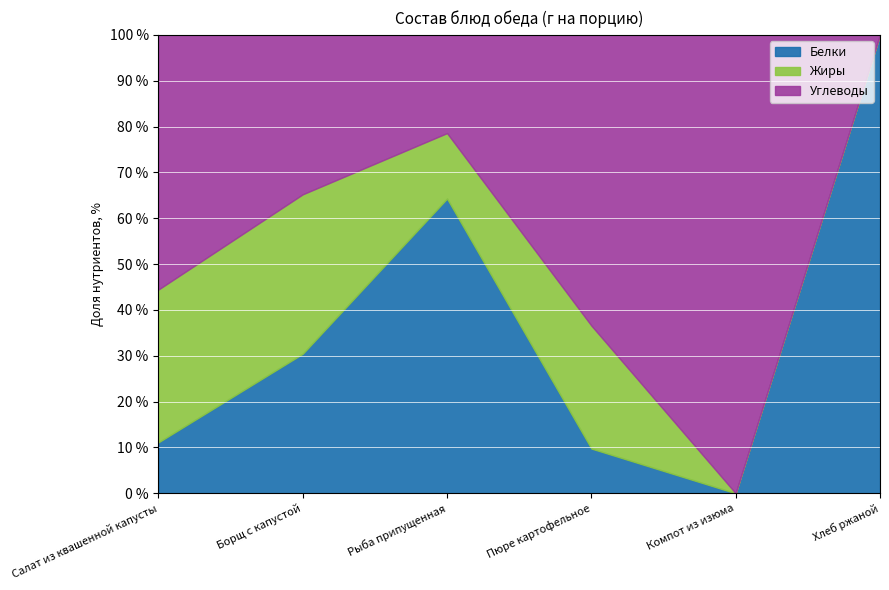

The value of Белки at Салат из квашенной капусты is 5.9. True or false?

False